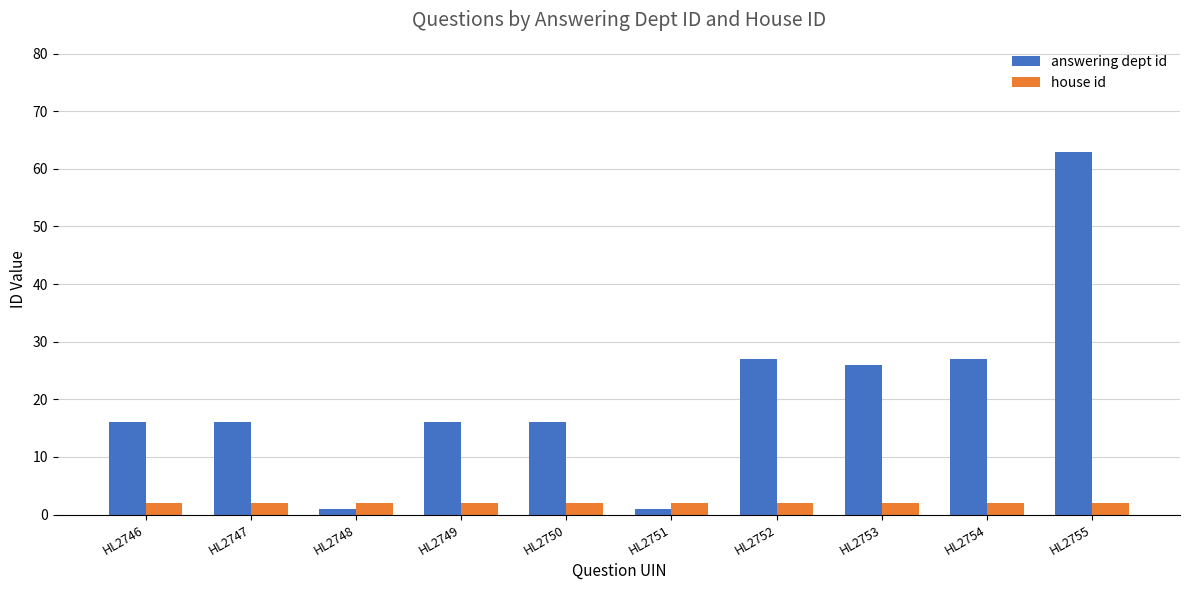

What is the value of the answering dept id bar at the 10th from the left?

63